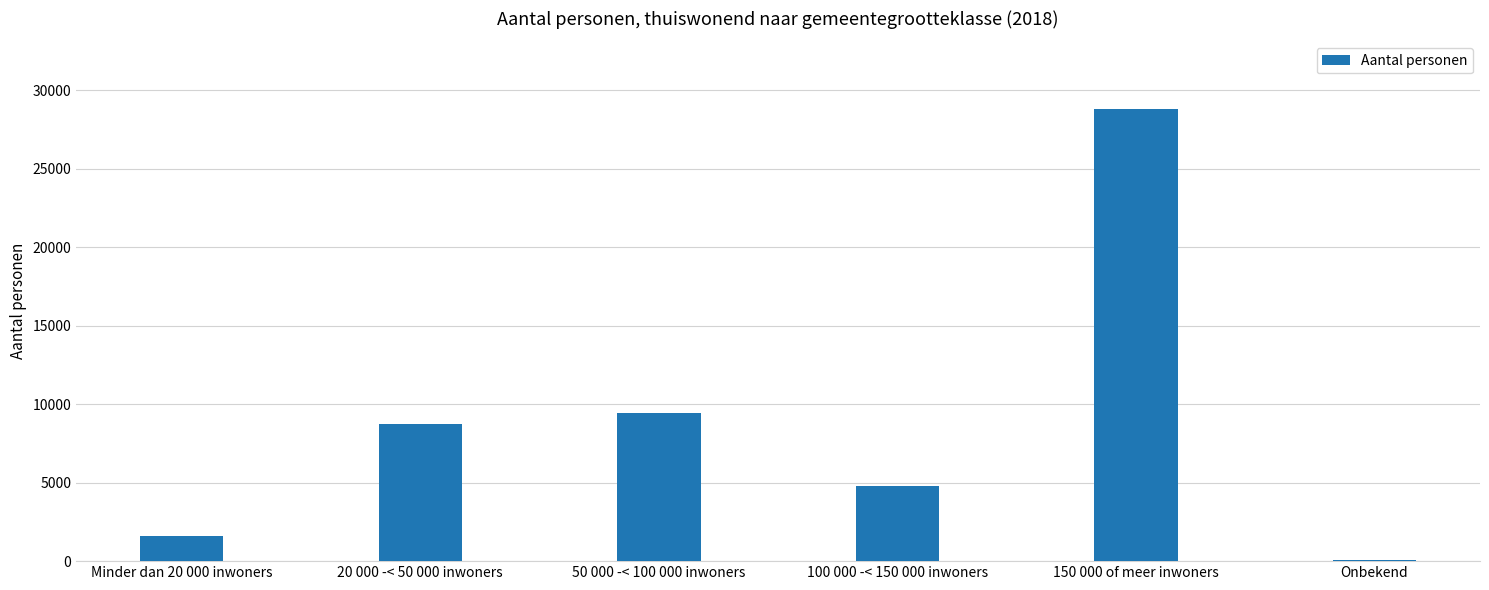

Where is the data nearest to the value 14420?

50 000 -< 100 000 inwoners